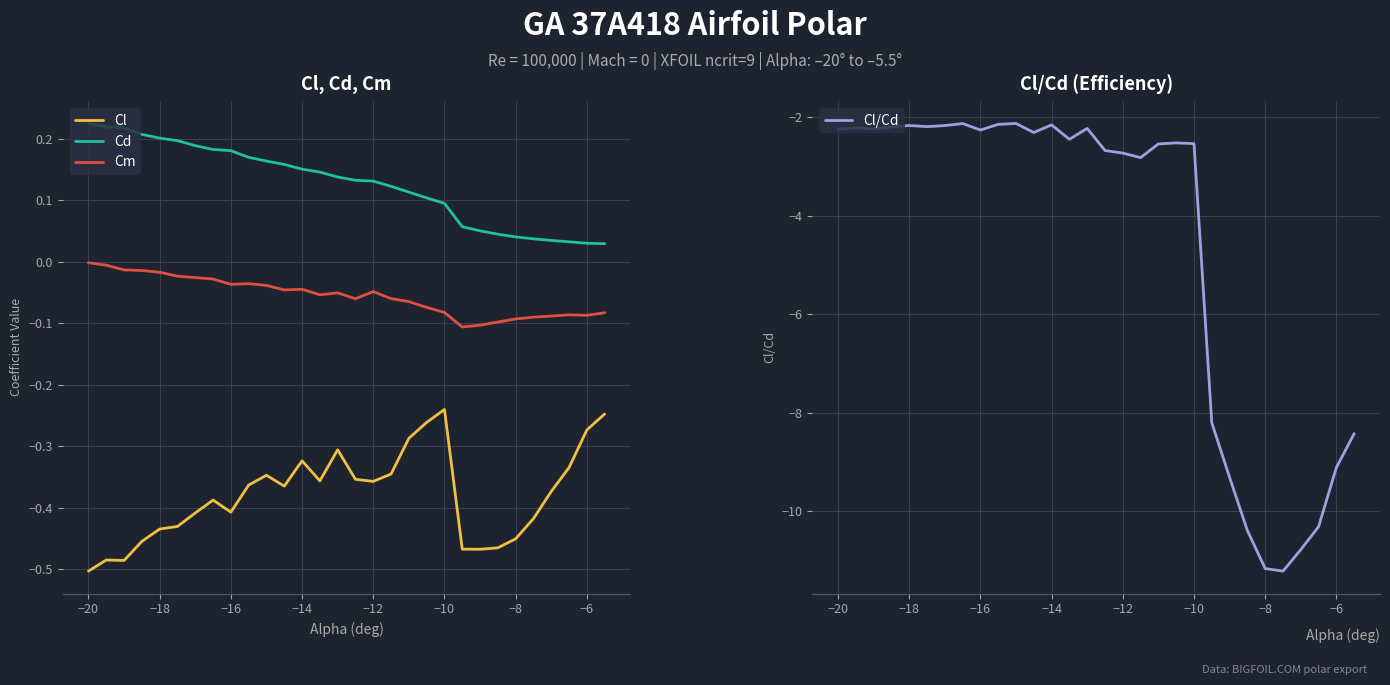

Which category has the lowest value in the Cl series?

−20